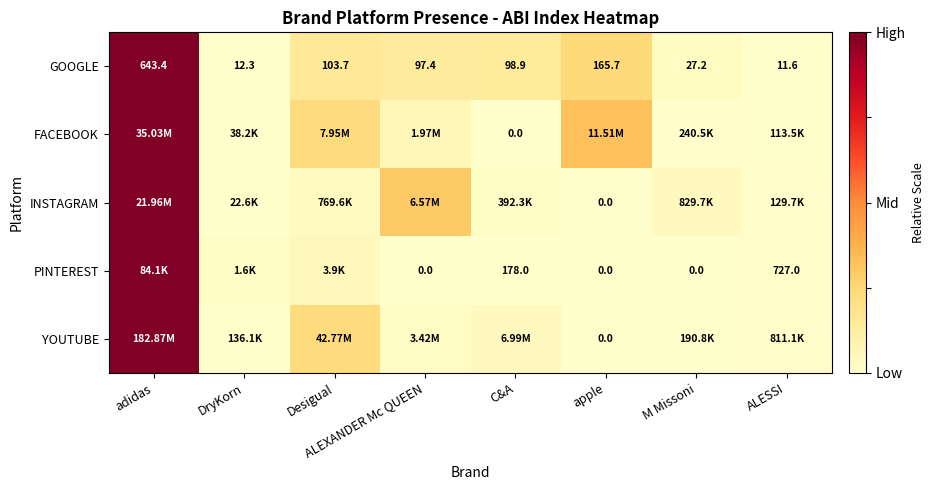

At which label does GOOGLE reach its minimum?

ALESSI